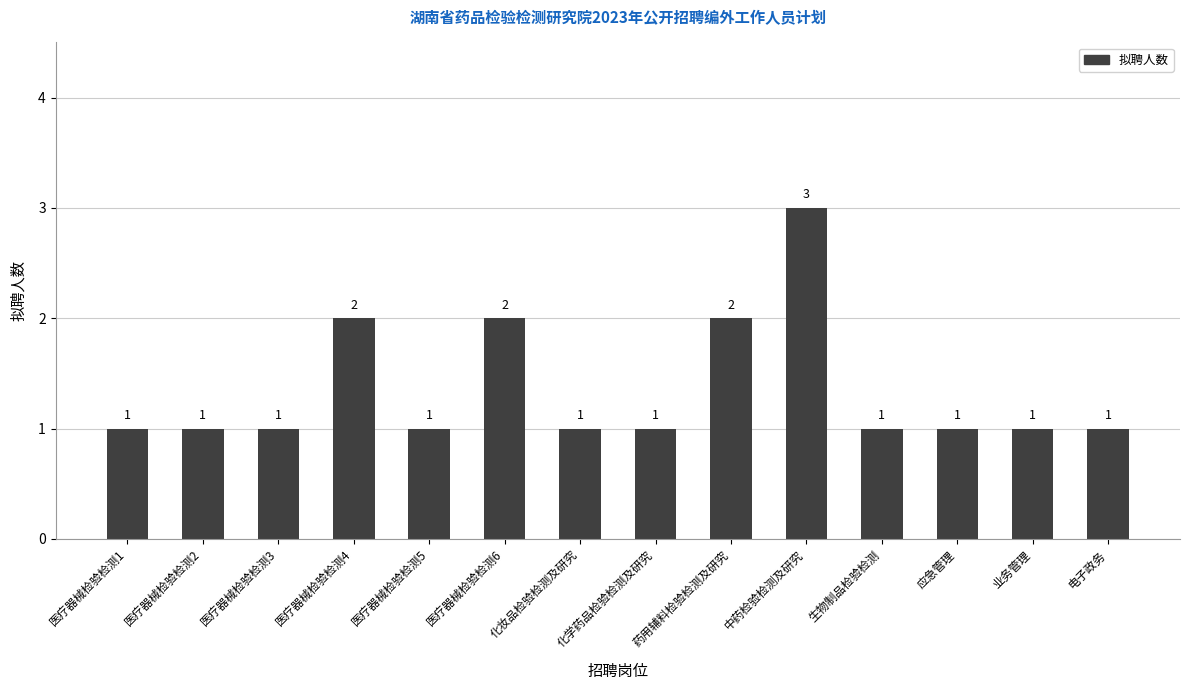

What is the greatest value displayed?

3